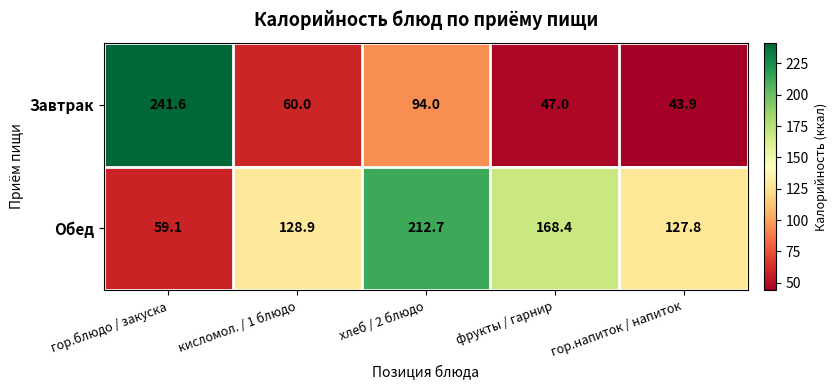

What is the difference between the Обед values at гор.напиток / напиток and кисломол. / 1 блюдо?

1.1